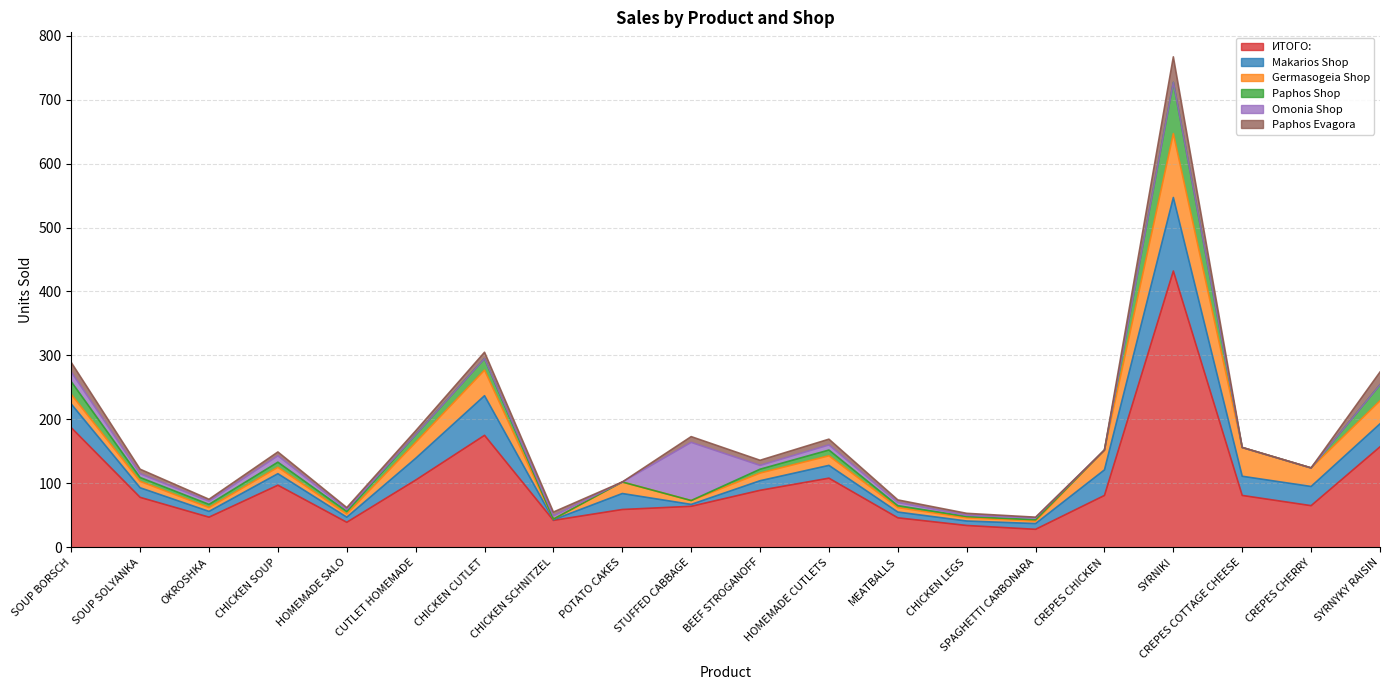

Does the chart have visible grid lines?

Yes